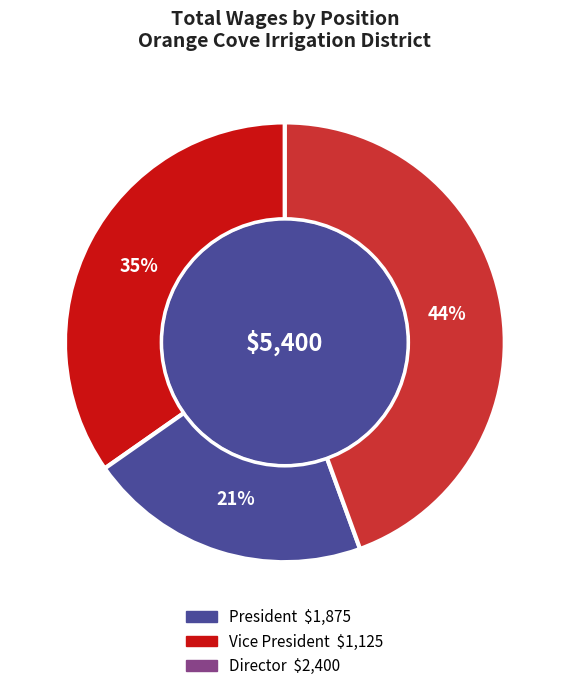

Does any single category account for the majority?

No